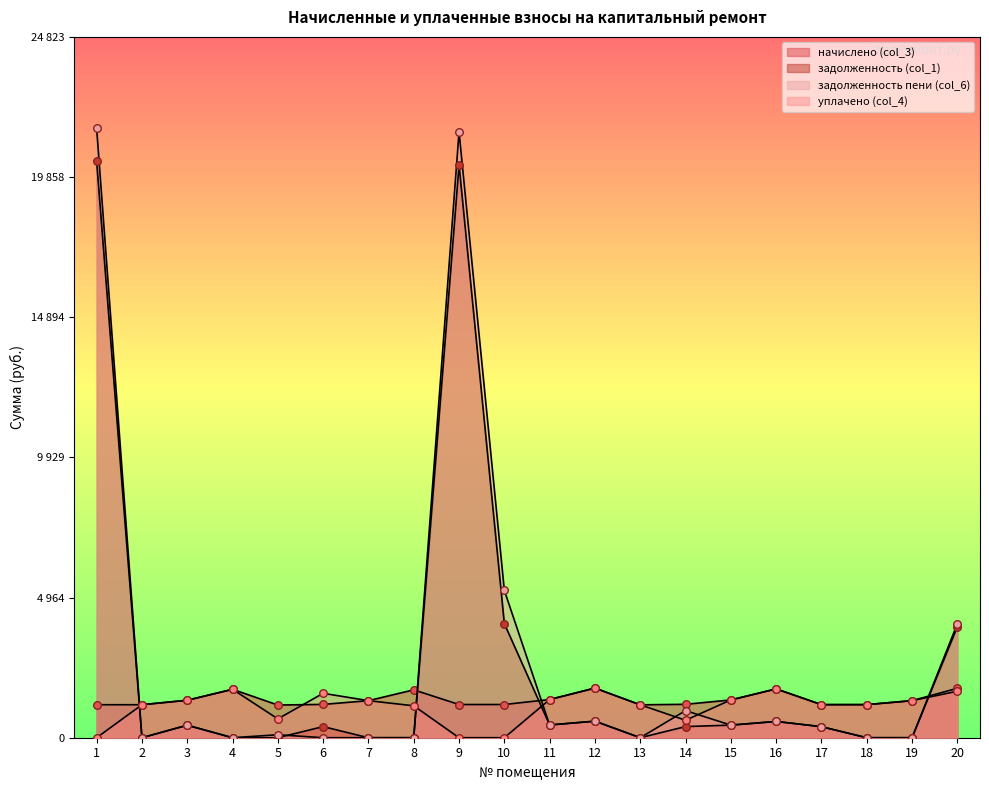

Which series reaches the maximum Y coordinate?

задолженность пени (col_6)